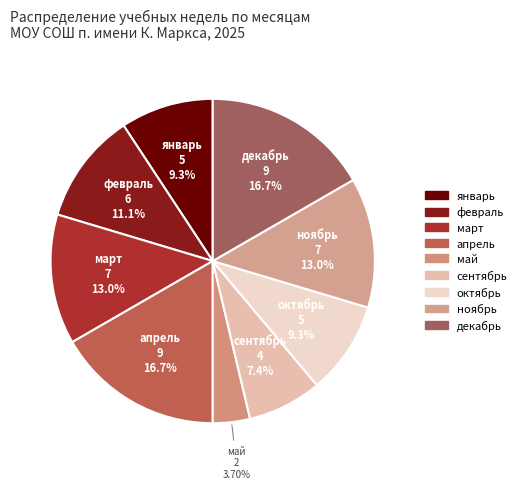

What portion of the pie excludes январь?

90.7%